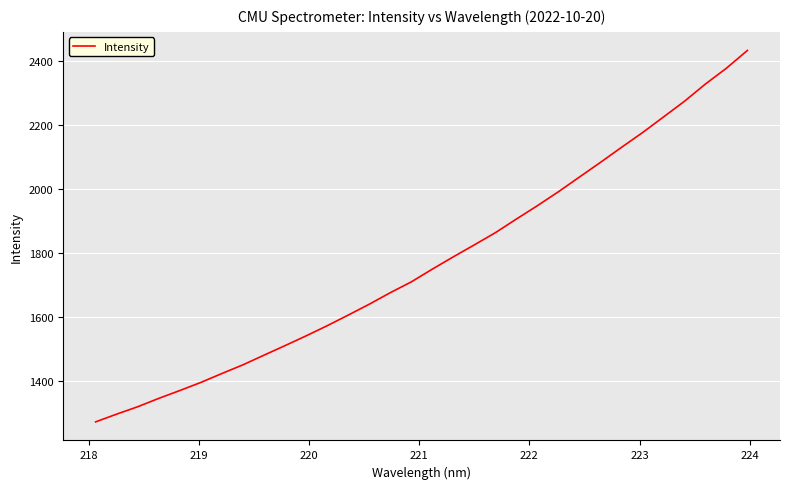

What is the smallest value displayed?

1273.1